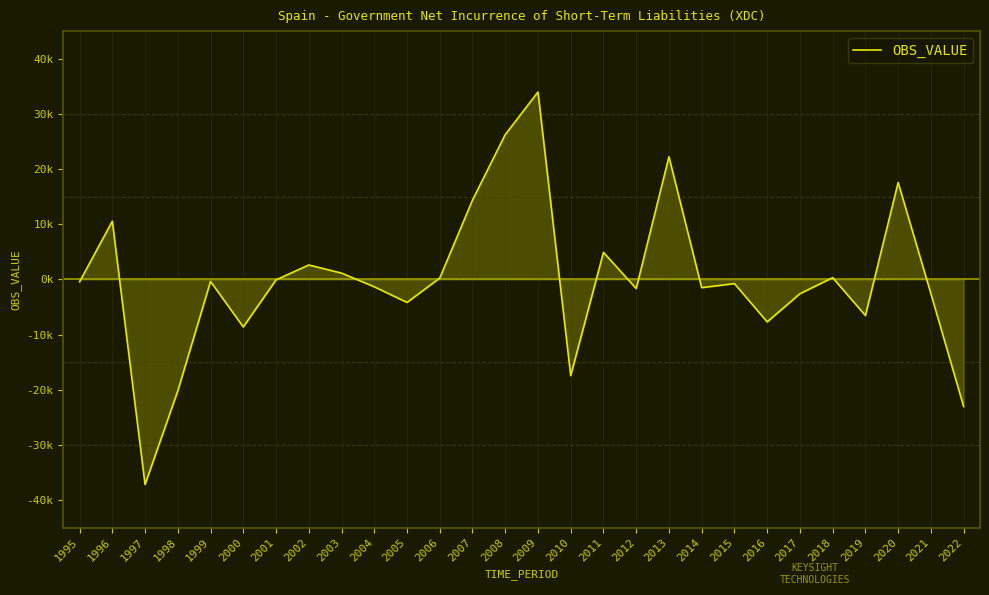

Between 2004 and 1998, which is larger?

2004